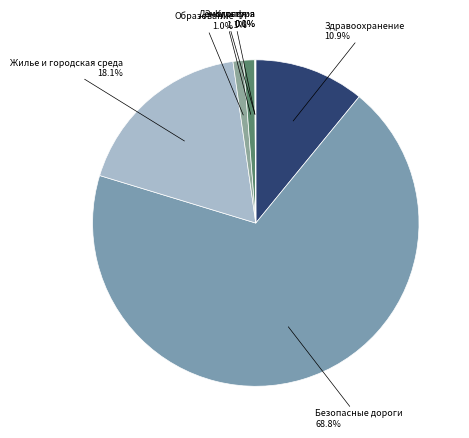

Which has a higher value, Жилье и городская среда or Здравоохранение?

Жилье и городская среда